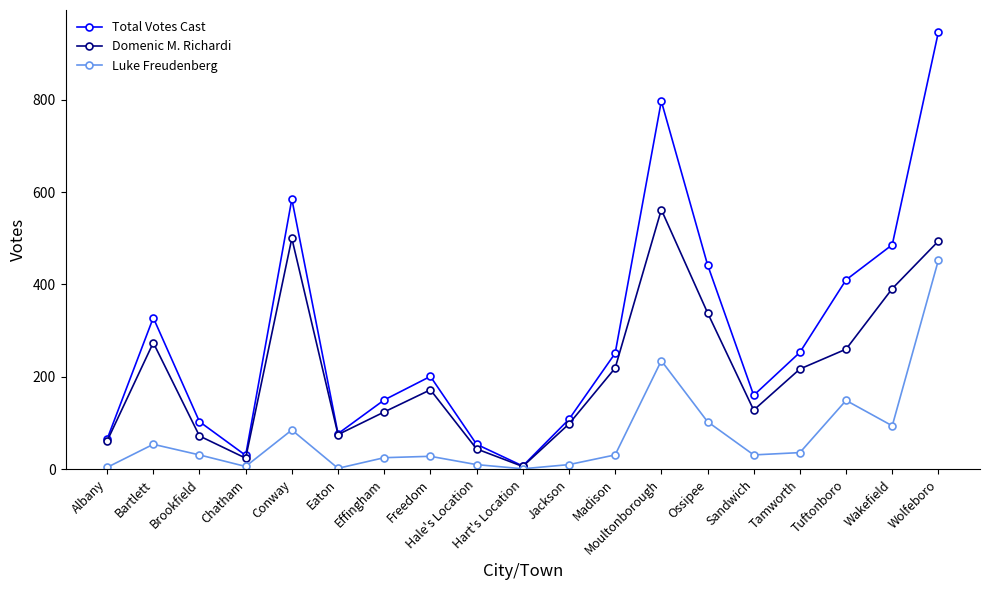

What is the difference between the second highest and minimum values in the Total Votes Cast series?

790